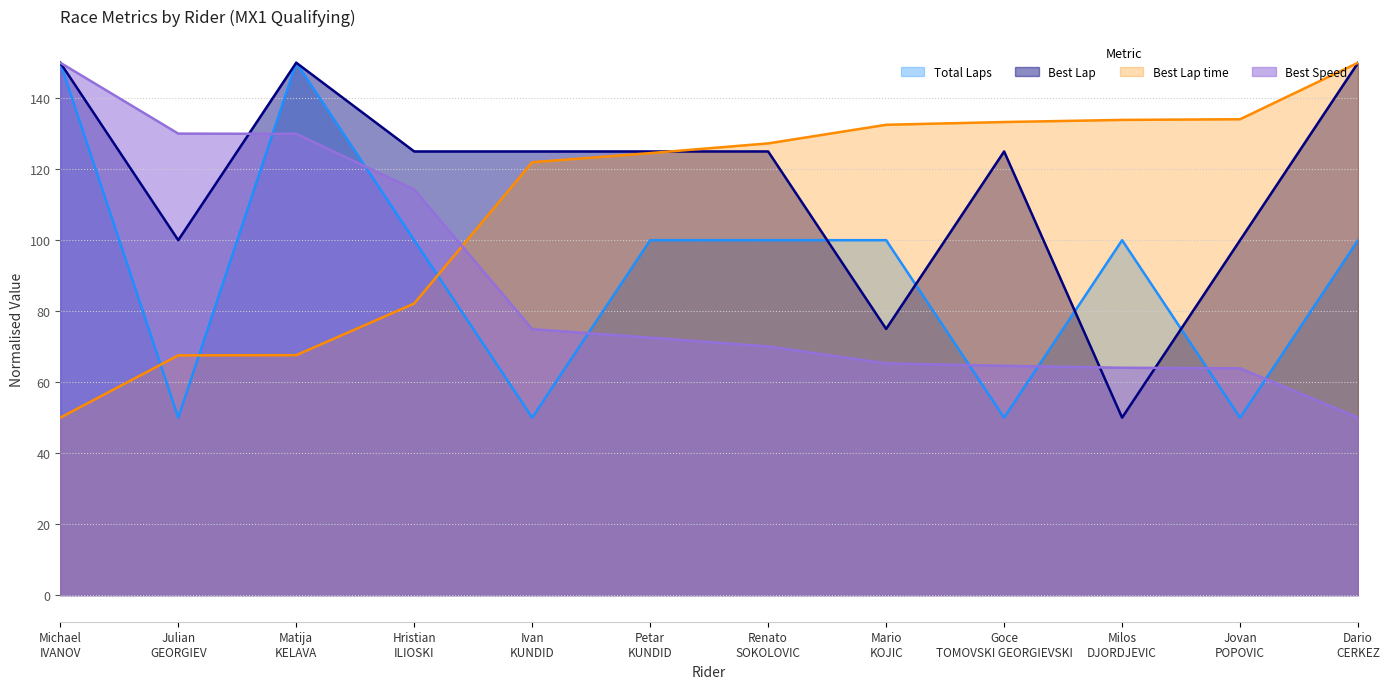

The value of Best Speed at Ivan KUNDID is 50.7. True or false?

False